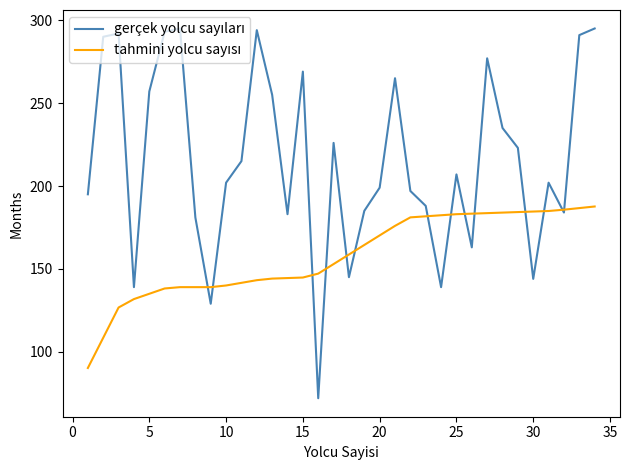

What is the greatest value displayed?

295.0